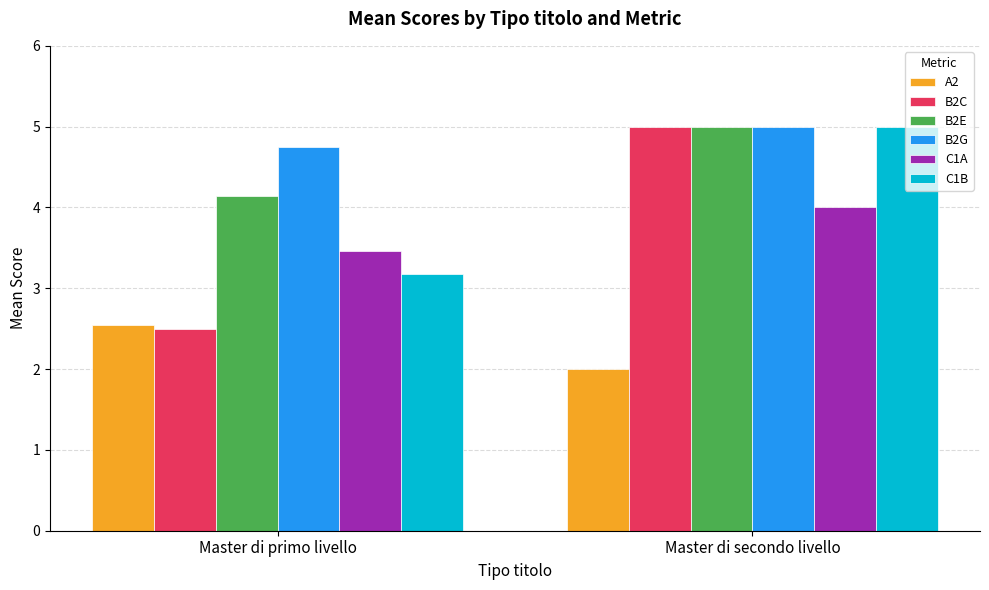

What is the difference between the highest and lowest values at Master di primo livello?

2.3